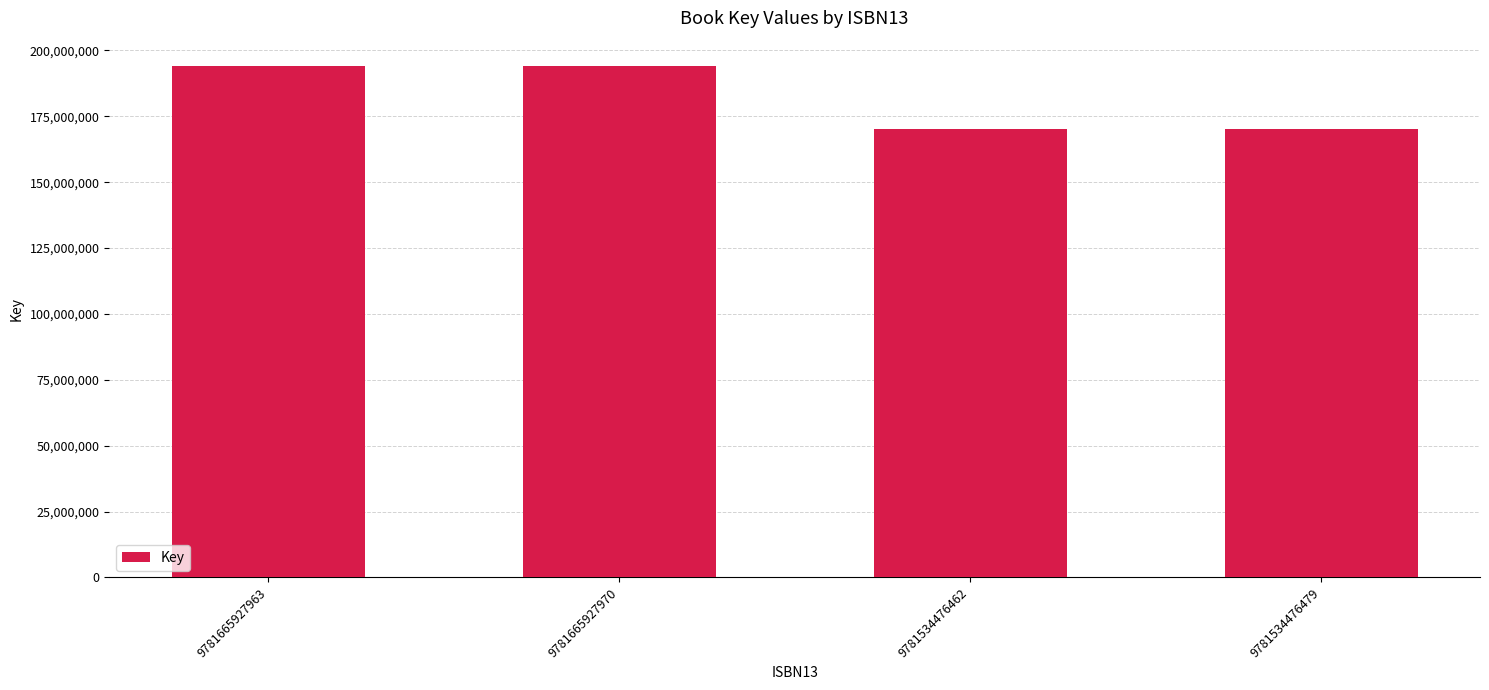

What is the greatest value displayed?

194015399